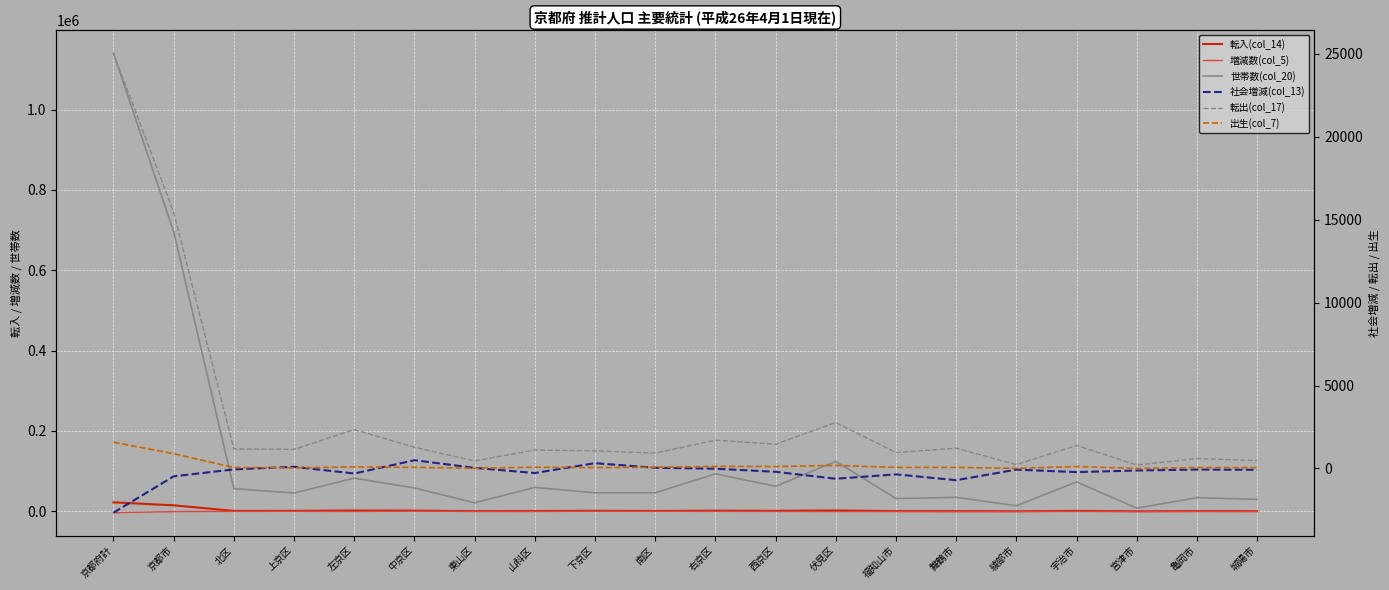

True or false: 転出(col_17) has a value of 1793 at 中京区.

False